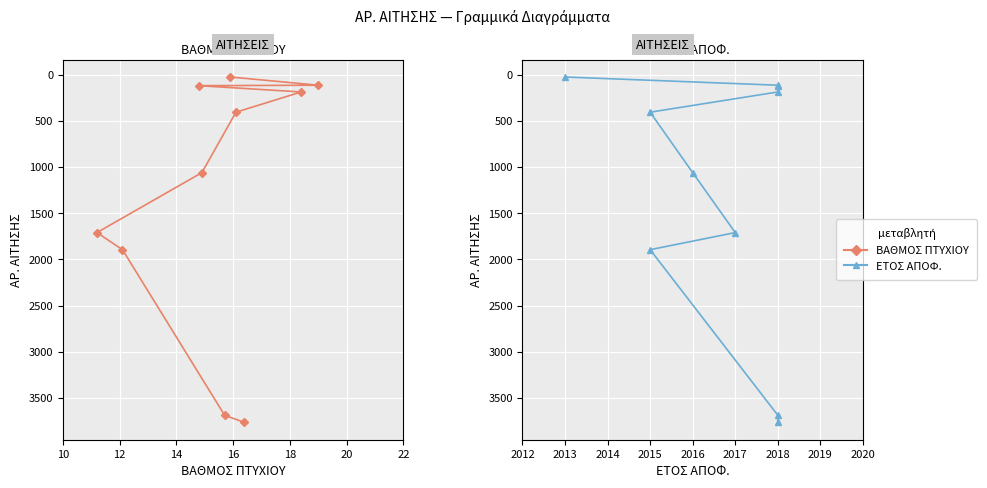

Rank the series by their maximum value, from lowest to highest.

ΒΑΘΜΟΣ ΠΤΥΧΙΟΥ, ΕΤΟΣ ΑΠΟΦ.